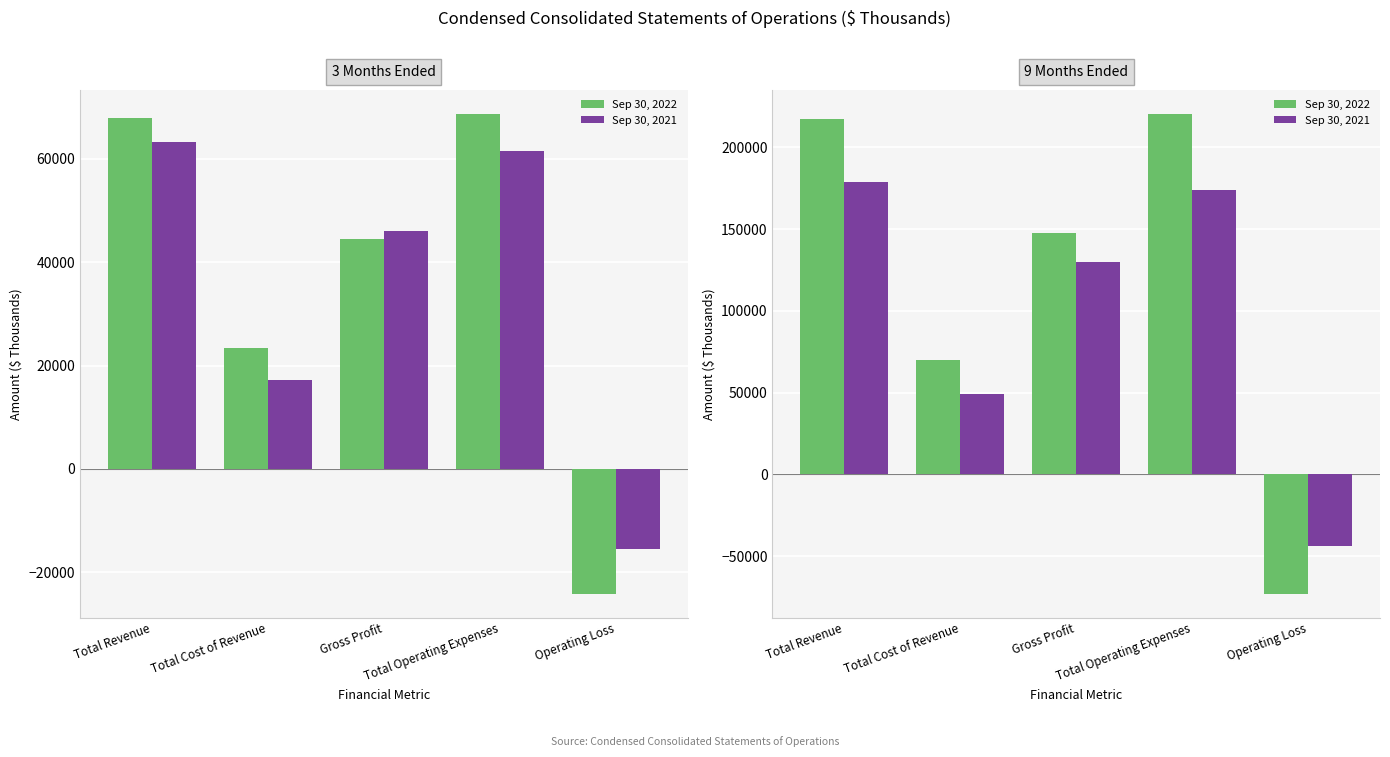

What is the total value across all series at Gross Profit?

277316